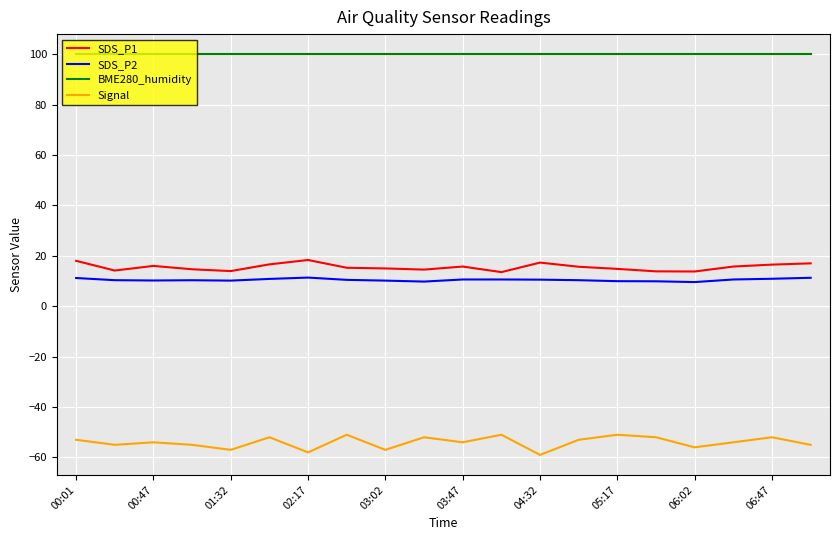

What is the greatest value displayed?

100.0